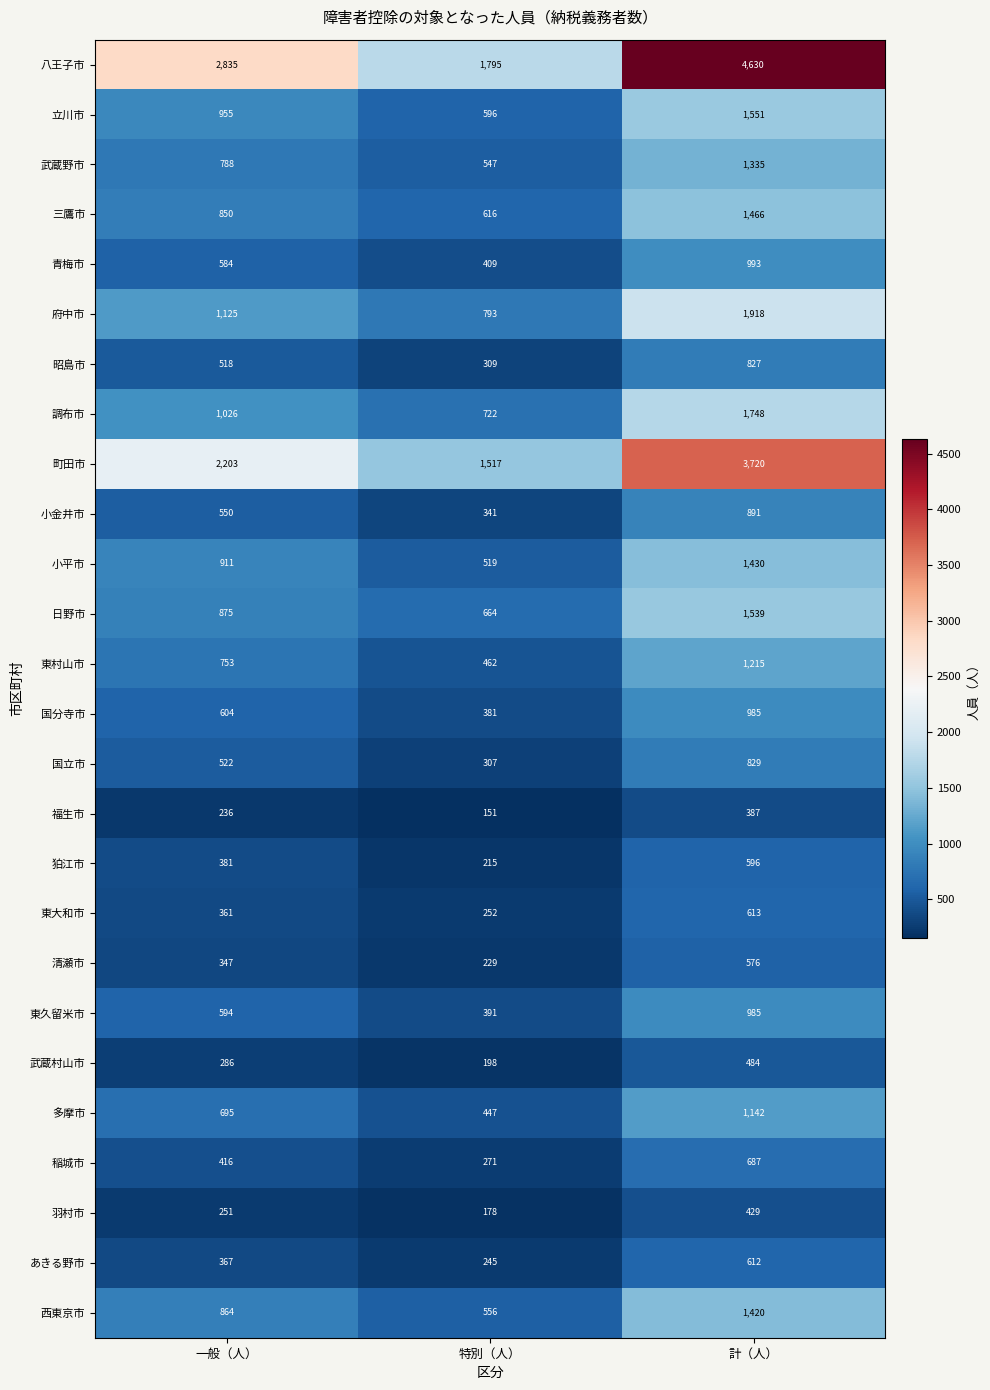

Count the number of categories in the chart.

3